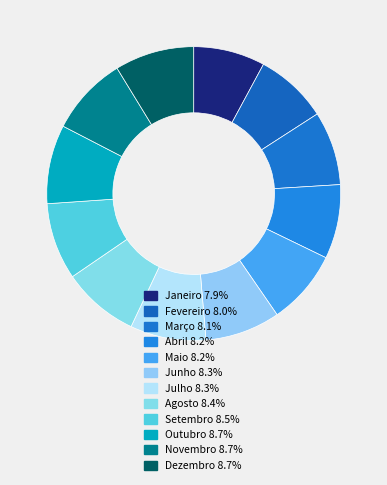

Rank the categories by value from highest to lowest.

Dezembro, Outubro, Novembro, Setembro, Agosto, Julho, Junho, Maio, Abril, Março, Fevereiro, Janeiro